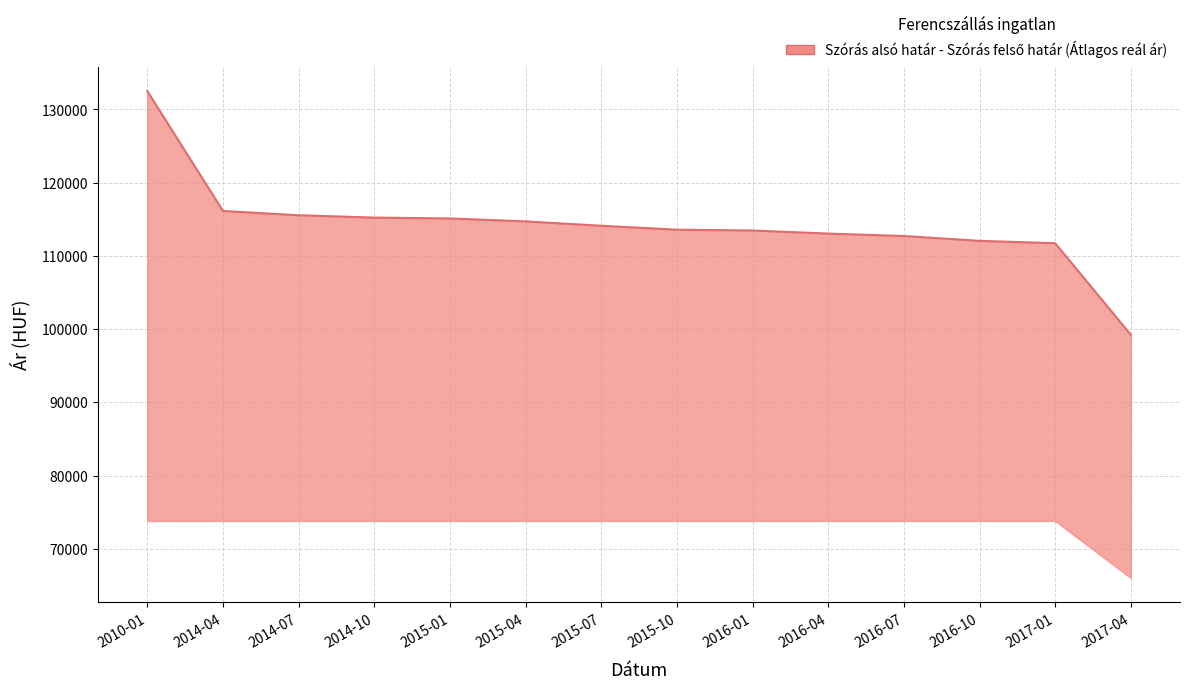

Where does the data first go above 114118?

2010-01